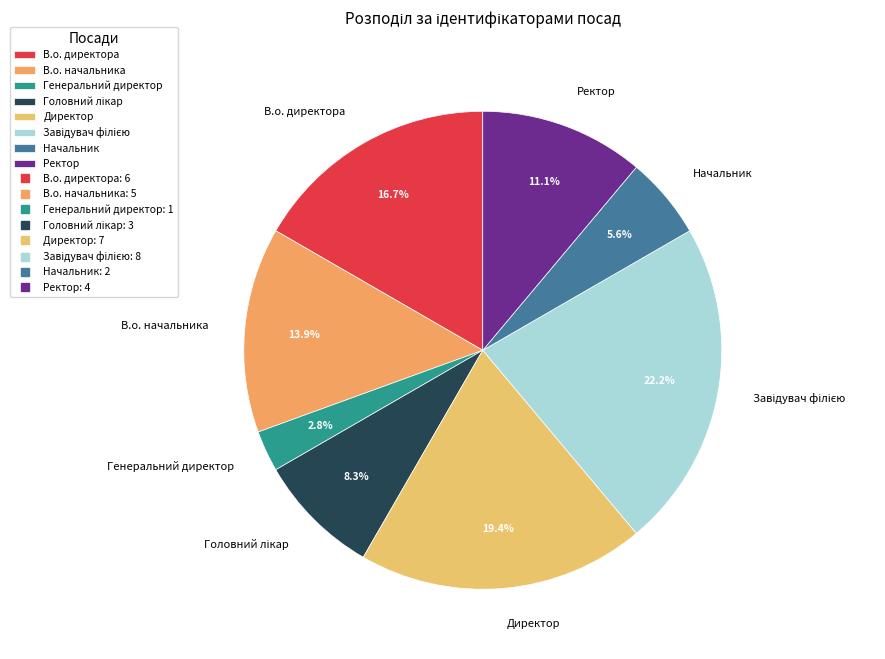

What percentage is the Директор slice, to the nearest percent?

19%